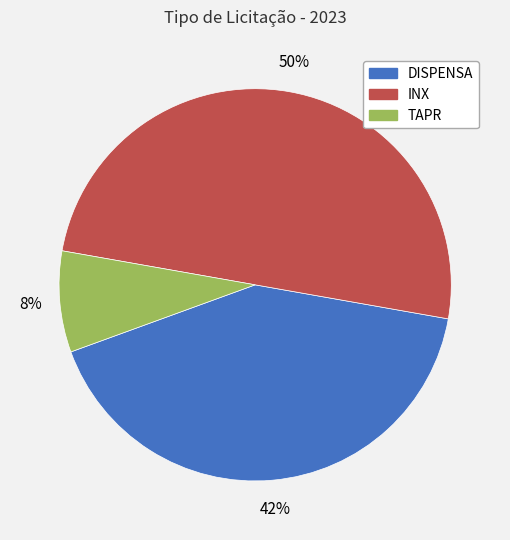

What percentage is the TAPR slice, to the nearest percent?

8%